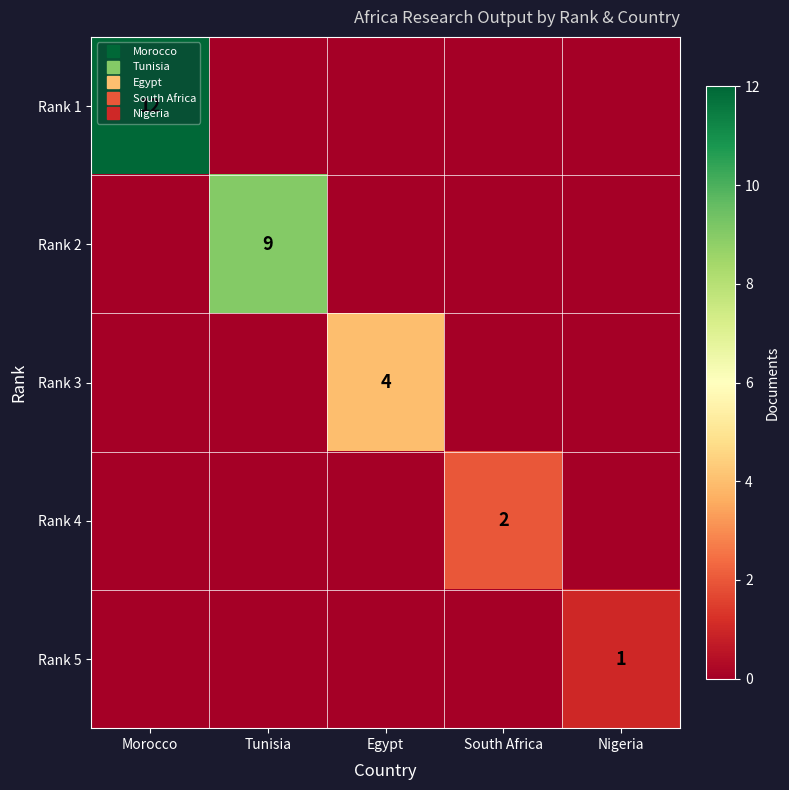

List the labels in order of Rank 5 value, smallest first.

Morocco, Tunisia, Egypt, South Africa, Nigeria